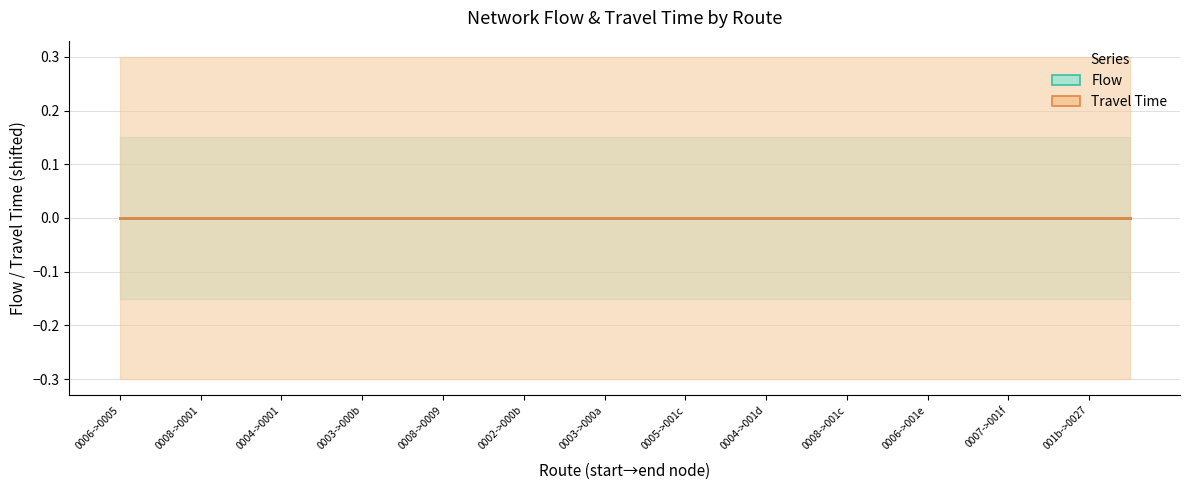

How many distinct data groups are displayed?

2